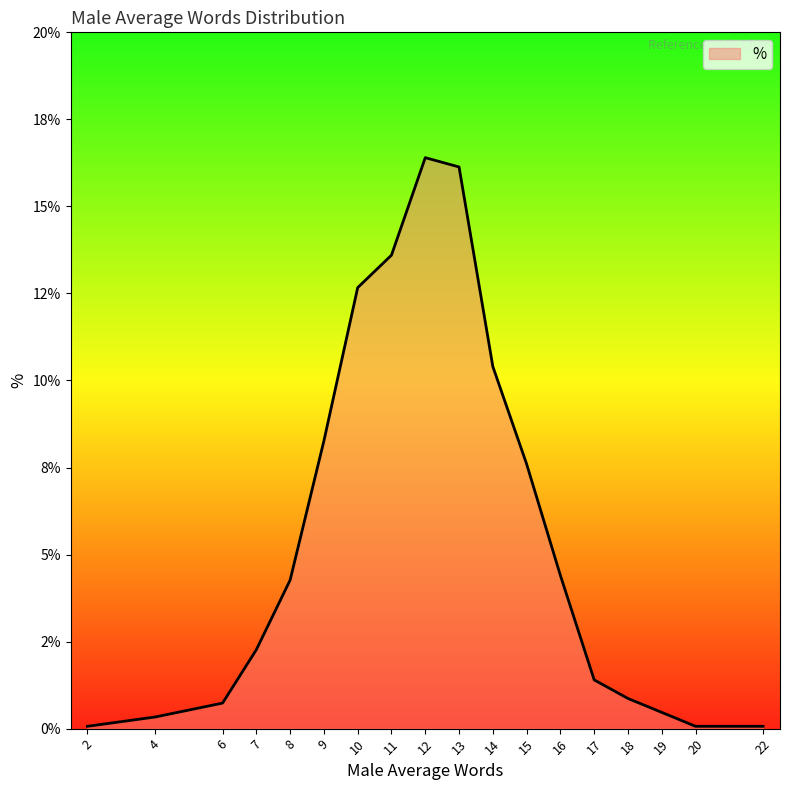

Rank the categories by value from lowest to highest.

2, 20, 22, 4, 19, 6, 18, 17, 7, 8, 16, 15, 9, 14, 10, 11, 13, 12